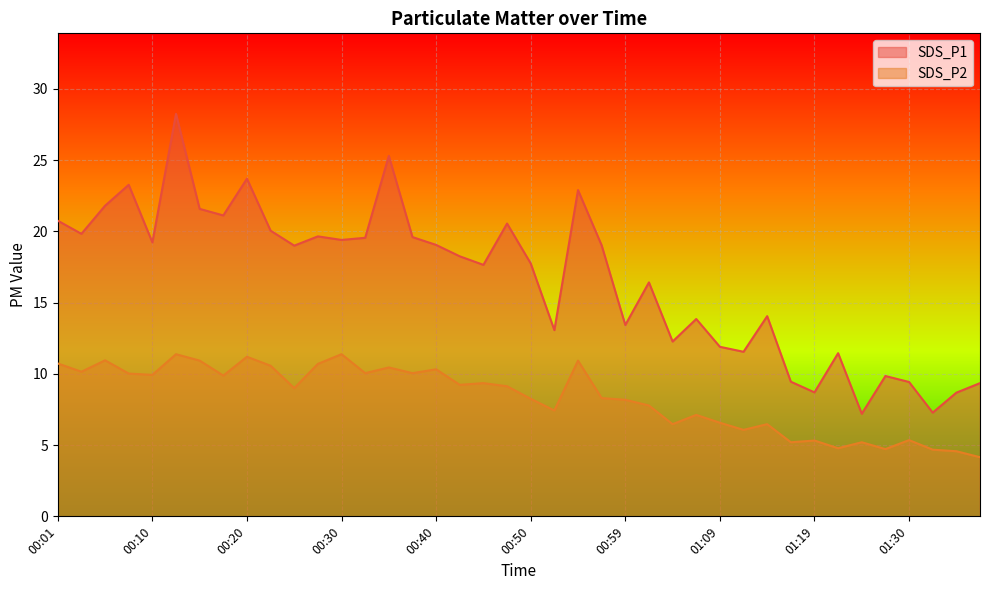

True or false: SDS_P1 and SDS_P2 cross at least once.

False